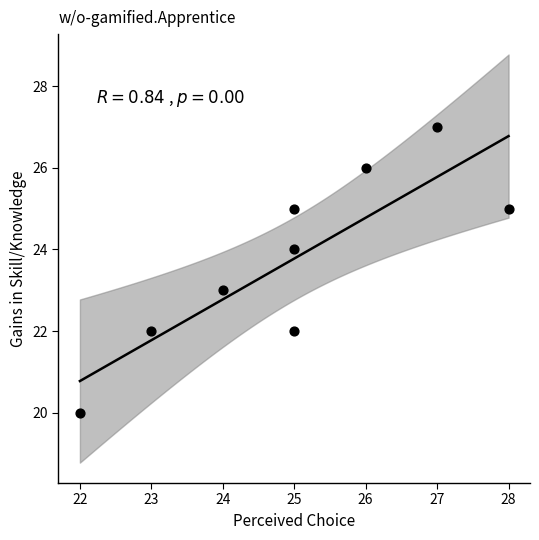

What is the range of Y values (max minus min)?

7